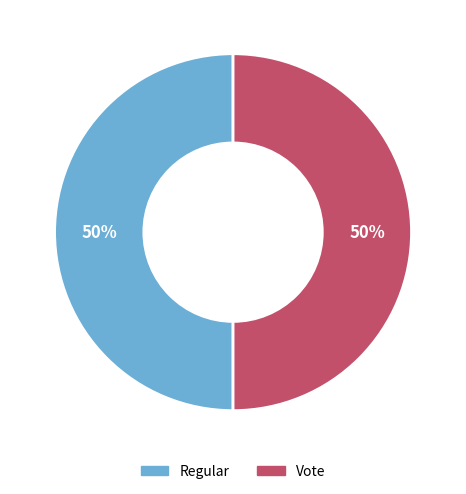

Is the sum of Regular and Vote greater than half?

Yes